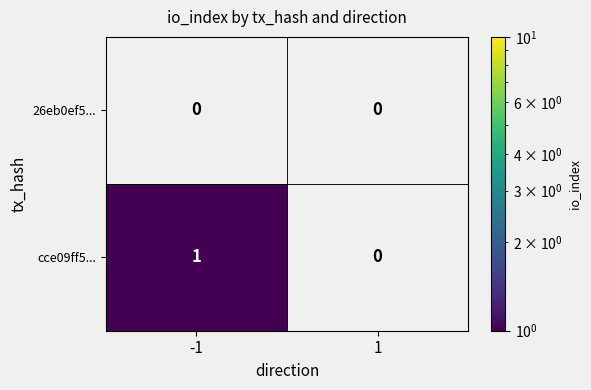

What is the total value across all series at -1?

1